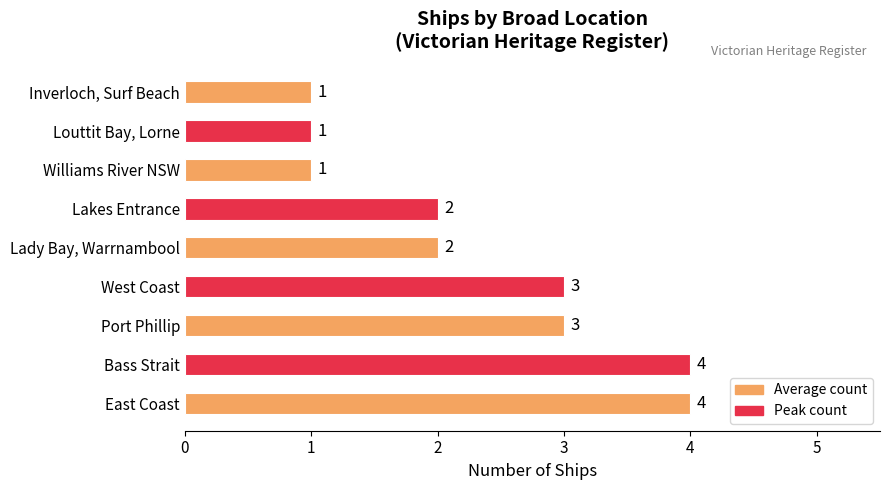

Reading bottom to top, extract all data points from this chart.

East Coast=4	Bass Strait=4	Port Phillip=3	West Coast=3	Lady Bay, Warrnambool=2	Lakes Entrance=2	Williams River NSW=1	Louttit Bay, Lorne=1	Inverloch, Surf Beach=1